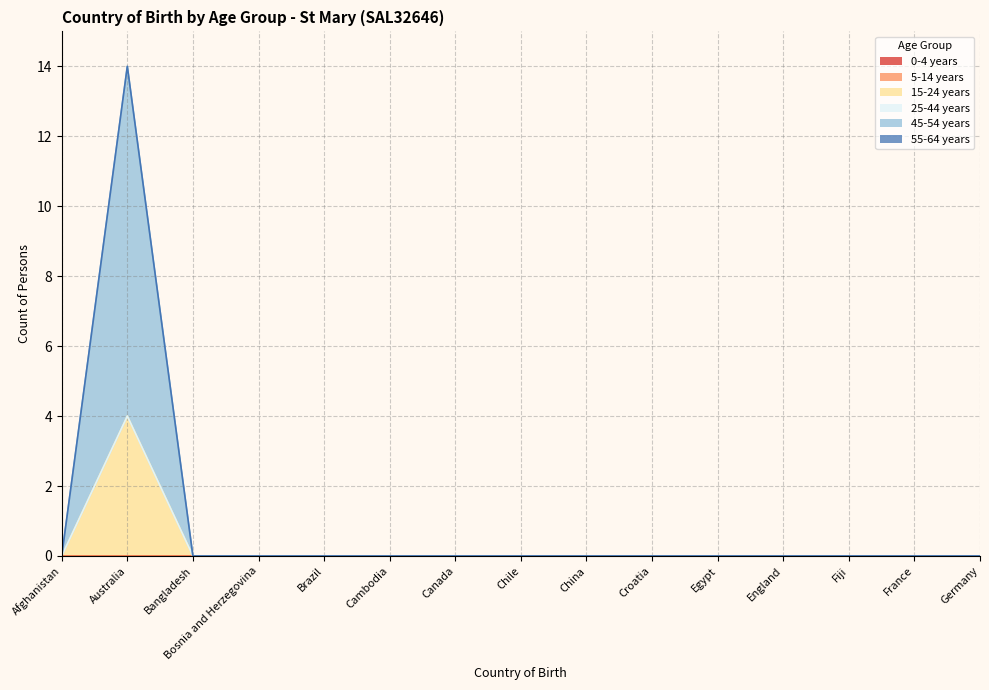

Reading left to right, list all the values displayed in this chart.

0-4 years: 0	0	0	0	0	0	0	0	0	0	0	0	0	0	0
5-14 years: 0	0	0	0	0	0	0	0	0	0	0	0	0	0	0
15-24 years: 0	4	0	0	0	0	0	0	0	0	0	0	0	0	0
25-44 years: 0	0	0	0	0	0	0	0	0	0	0	0	0	0	0
45-54 years: 0	10	0	0	0	0	0	0	0	0	0	0	0	0	0
55-64 years: 0	0	0	0	0	0	0	0	0	0	0	0	0	0	0